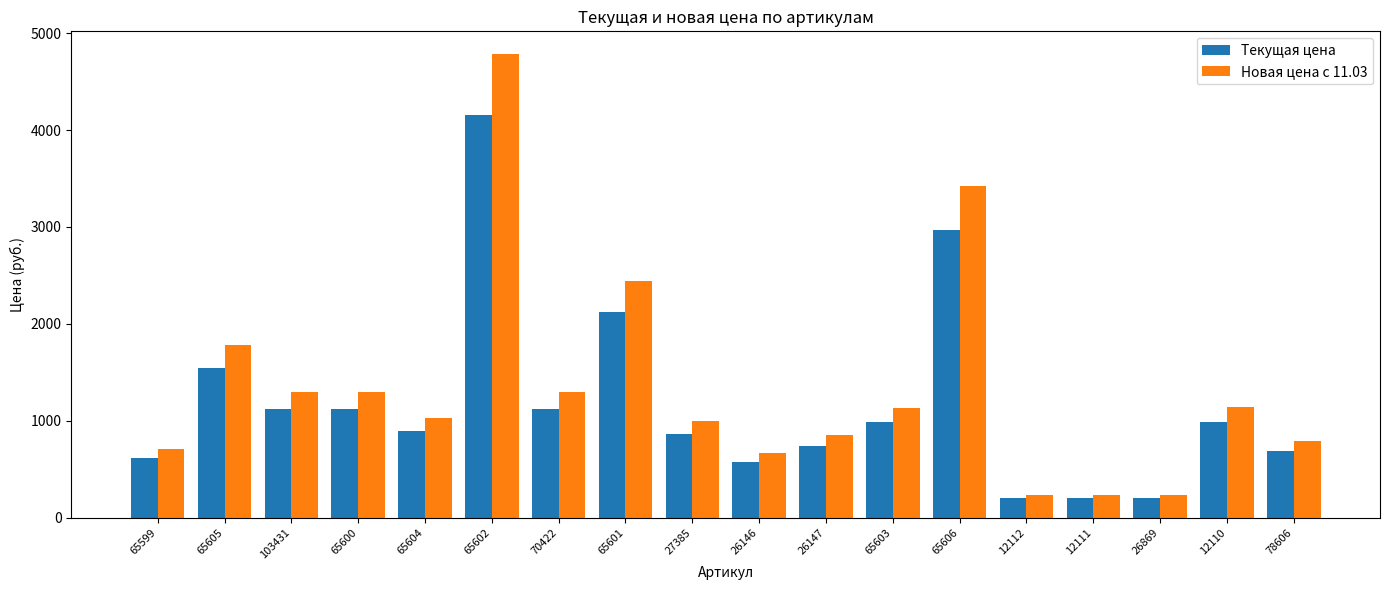

What is the value of the Текущая цена bar at the 10th from the left?

576.3